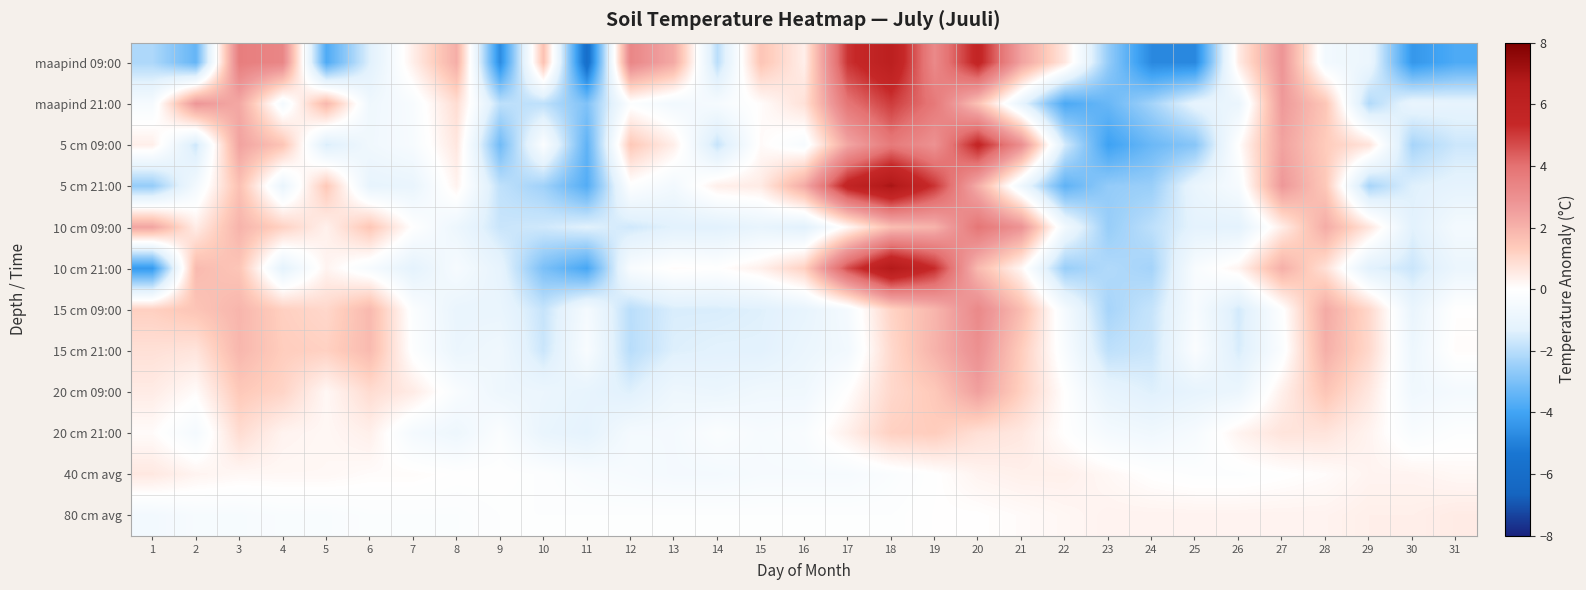

Between 2 and 12, which series saw the biggest shift?

maapind 09:00